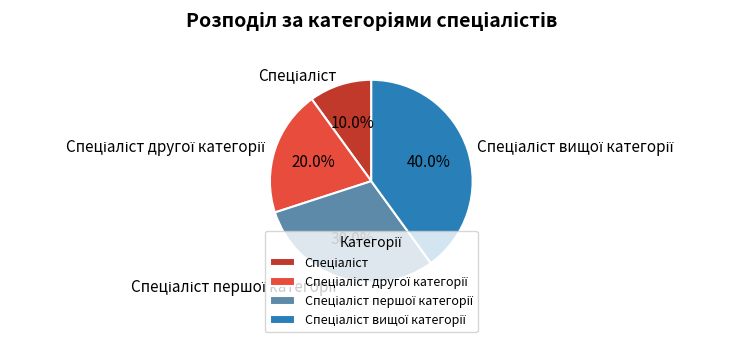

Is there a majority slice in this chart?

No